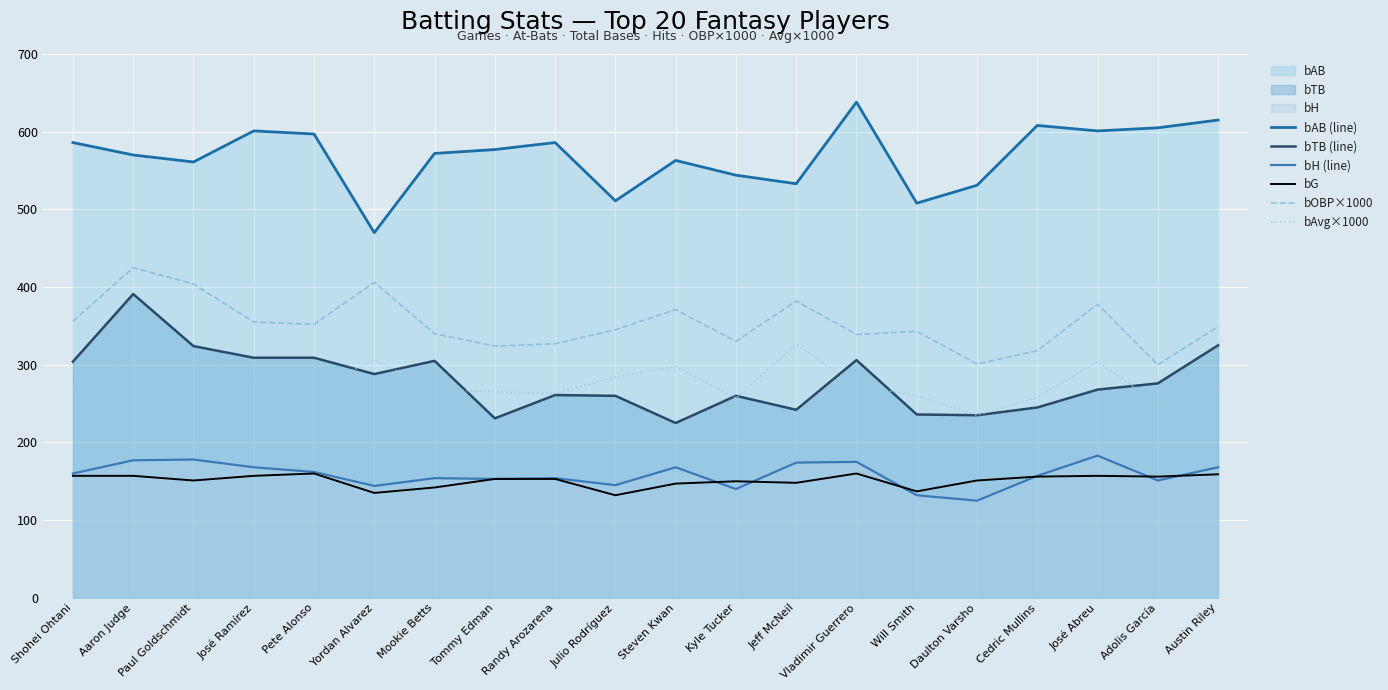

Reading left to right, list all the values displayed in this chart.

bAB (line): 586	570	561	601	597	470	572	577	586	511	563	544	533	638	508	531	608	601	605	615
bTB (line): 304	391	324	309	309	288	305	231	261	260	225	260	242	306	236	235	245	268	276	325
bH (line): 160	177	178	168	162	144	154	153	154	145	168	140	174	175	132	125	157	183	151	168
bG: 157	157	151	157	160	135	142	153	153	132	147	150	148	160	137	151	156	157	156	159
bOBP×1000: 356	425	404	355	352	406	340	324	327	345	371	330	382	339	343	301	318	378	300	349
bAvg×1000: 273	311	317	280	271	306	269	265	263	284	298	257	326	274	260	235	258	304	250	273